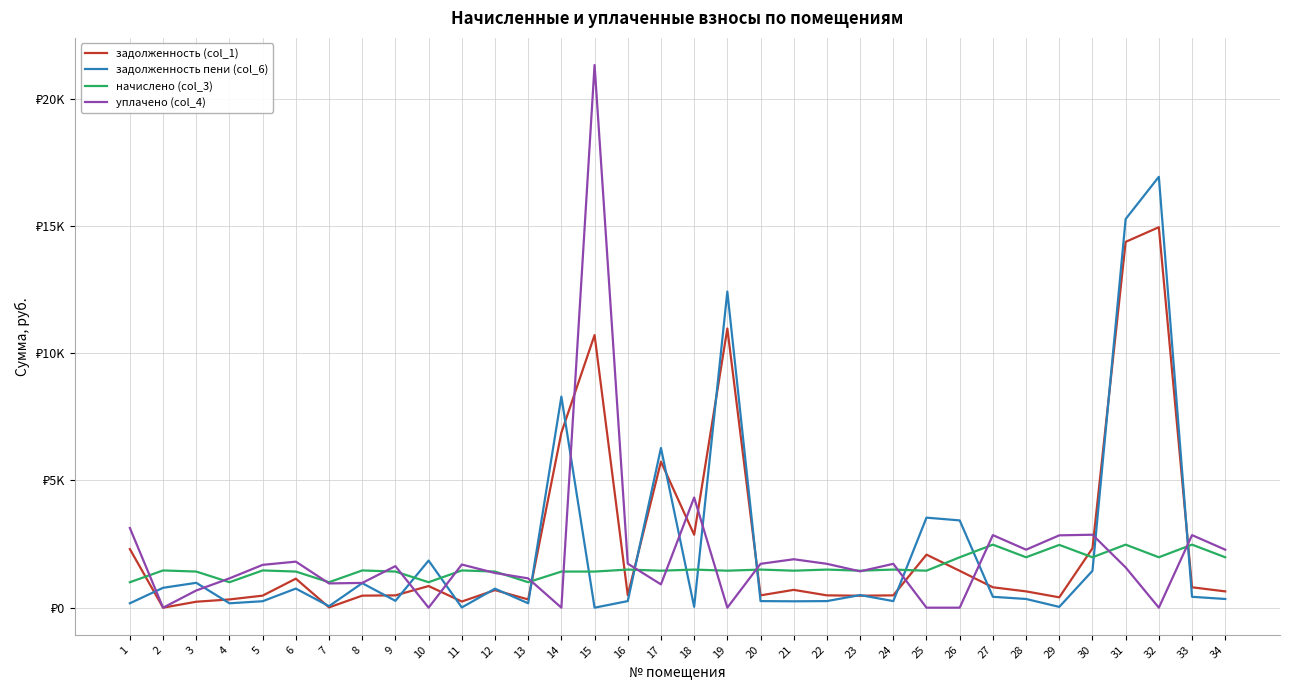

Reading right to left, transcribe all the data shown in this chart.

задолженность (col_1): 640.2	800.8	14945.8	14370.7	2333.1	406.1	640.3	800.8	1448.2	2083.8	484.0	469.7	484.0	700.3	484.0	10965.4	2865.0	5734.7	490.5	10708.6	6873.3	323.4	689.7	241.3	849.8	482.9	473.0	11.2	1140.1	473.0	323.4	233.5	0.0	2302.1
задолженность пени (col_6): 341.6	427.3	16925.7	15266.7	1447.4	30.8	341.8	427.3	3428.1	3536.4	258.3	495.5	258.3	250.7	258.3	12418.0	34.7	6272.0	258.3	0.0	8291.9	172.6	746.0	9.1	1850.0	269.0	963.5	58.8	750.8	253.6	172.6	976.6	780.7	172.6
начислено (col_3): 1979.9	2476.7	1979.9	2476.7	1979.9	2466.5	1979.9	2476.7	1979.9	1452.7	1496.9	1452.7	1496.9	1452.7	1496.9	1452.7	1496.9	1452.7	1496.9	1418.6	1418.6	1000.2	1418.6	1462.9	1000.2	1418.6	1462.9	1000.2	1418.6	1462.9	1000.2	1418.6	1462.9	1000.2
уплачено (col_4): 2278.5	2850.1	0.0	1580.7	2865.6	2841.8	2278.5	2850.1	0.0	0.0	1722.6	1426.8	1722.6	1902.3	1722.6	0.0	4327.2	915.4	1729.1	21316.8	0.0	1151.0	1362.3	1695.1	0.0	1632.6	972.4	952.6	1808.0	1682.3	1151.0	675.5	0.0	3129.7